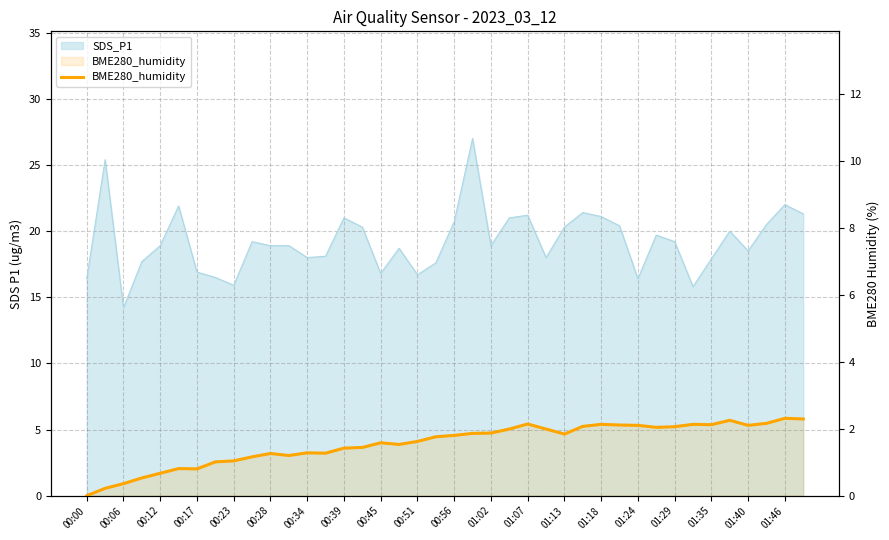

Is it true that the value at 01:18 is 2.1?

True